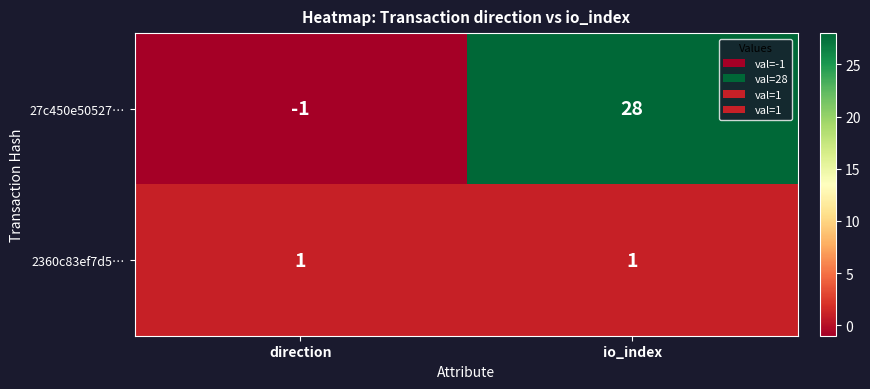

Rank the series by their maximum value, from highest to lowest.

27c450e50527…, 2360c83ef7d5…